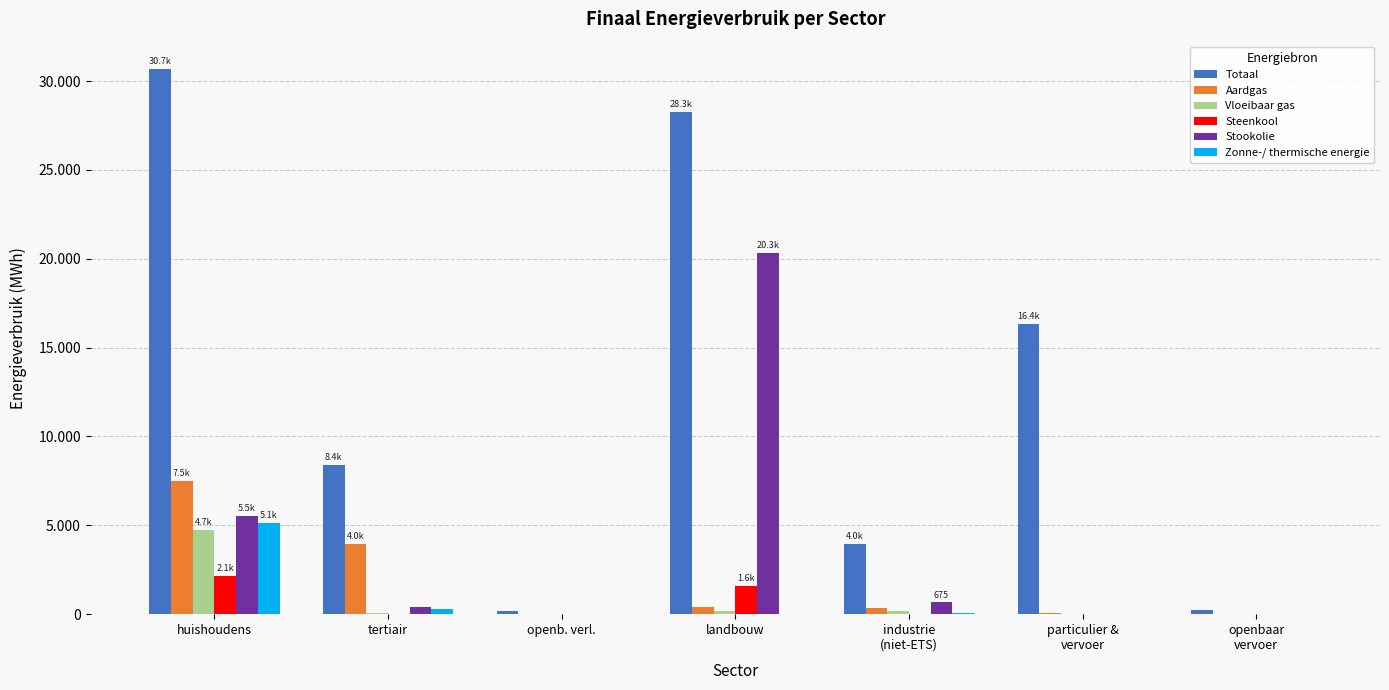

Which series has the largest range (max minus min)?

Totaal